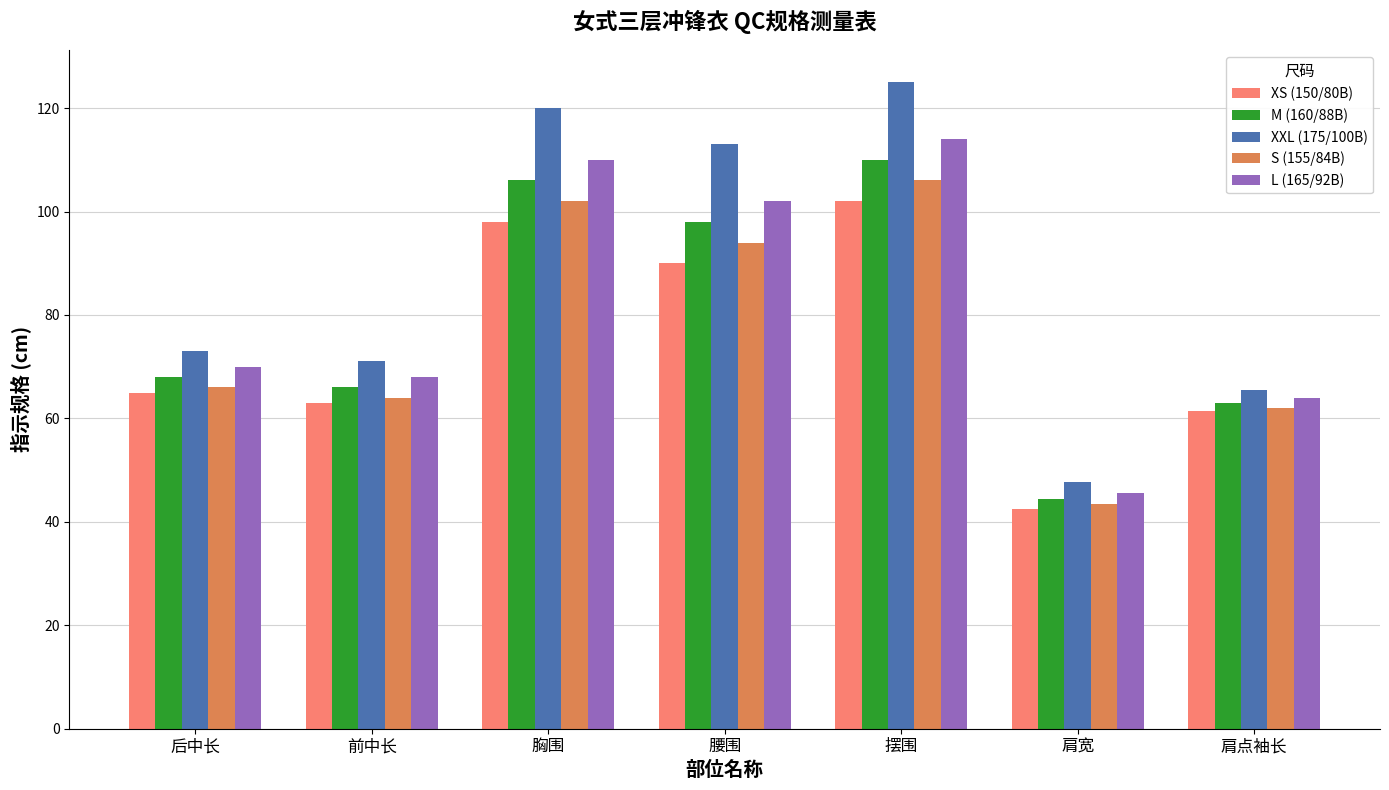

Is it true that L (165/92B) equals 33.0 at 肩点袖长?

False